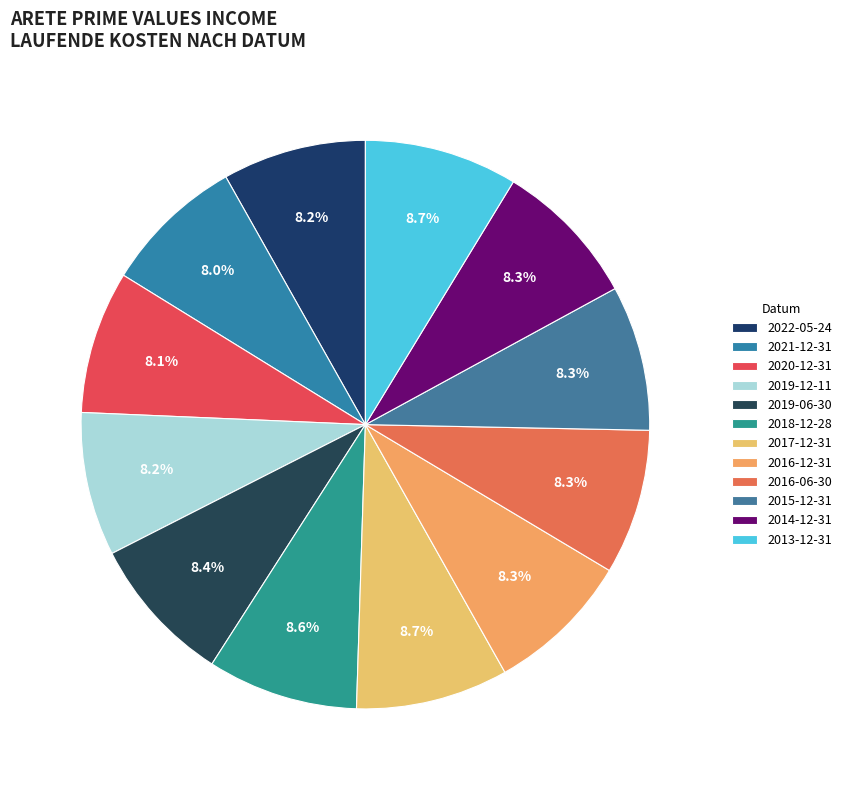

To the nearest percent, what percentage of the pie is 2017-12-31?

9%